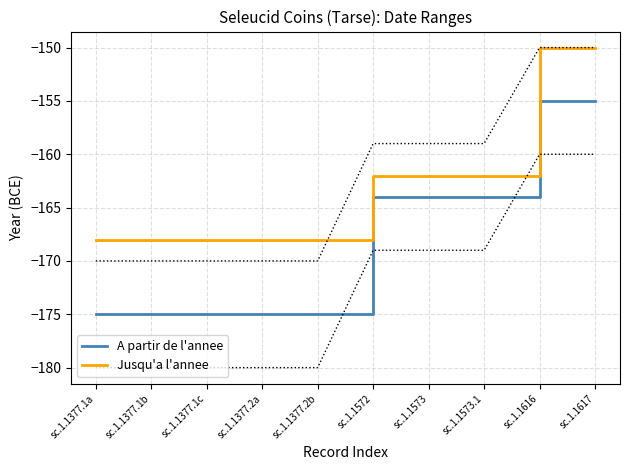

Which series changed the most between sc.1.1573.1 and sc.1.1617?

Jusqu'a l'annee